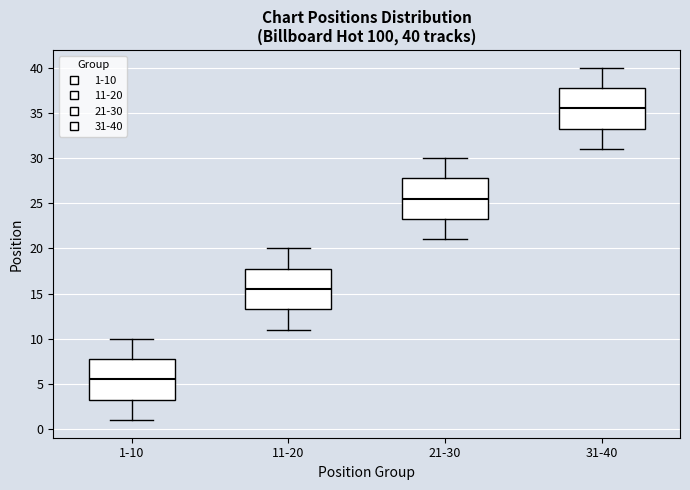

Which box's median line is the highest?

31-40